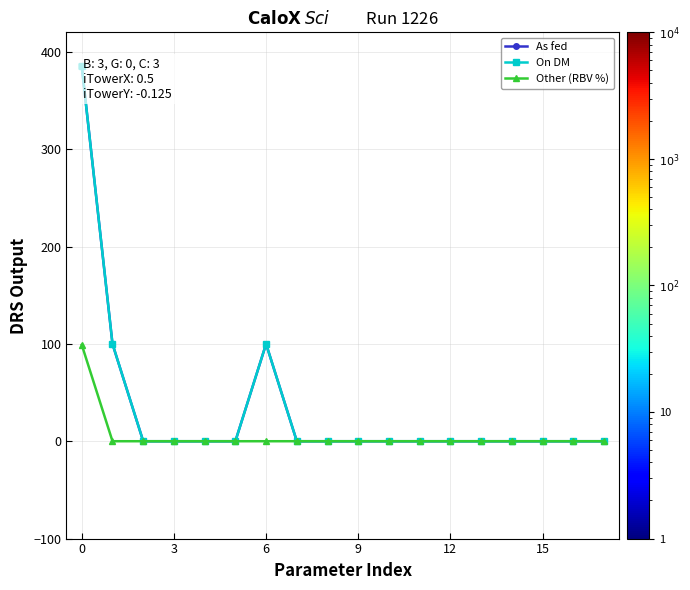

What is the maximum value shown in the chart?

385.0